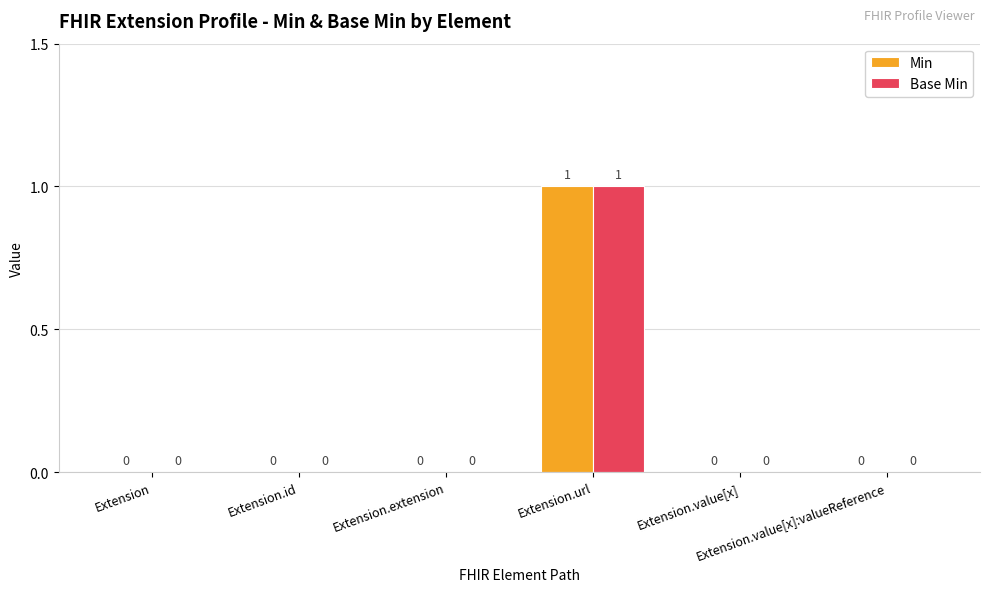

How many Min values are between 0 and 1?

6